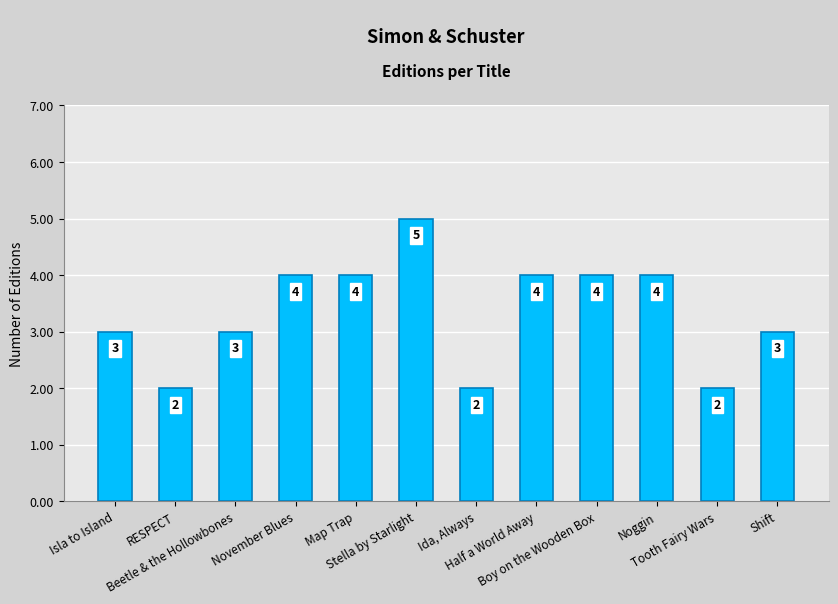

What is the value of the 7th bar from the left?

2